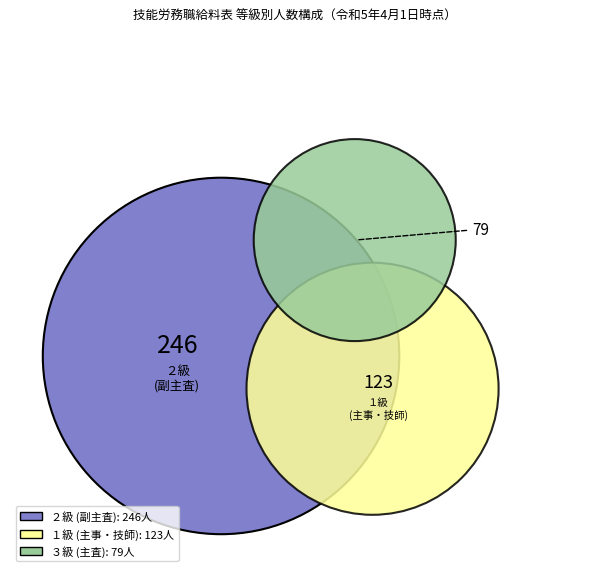

The ３級 slice represents 18% of the pie. True or false?

True